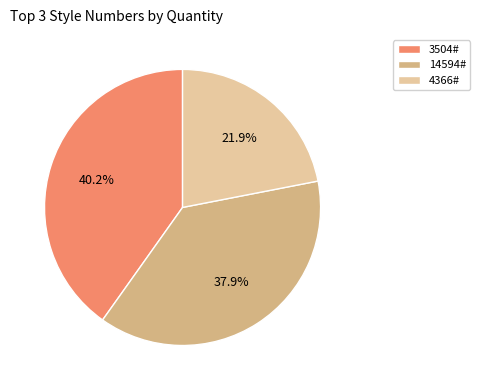

Which category has the smallest portion of the pie?

4366#